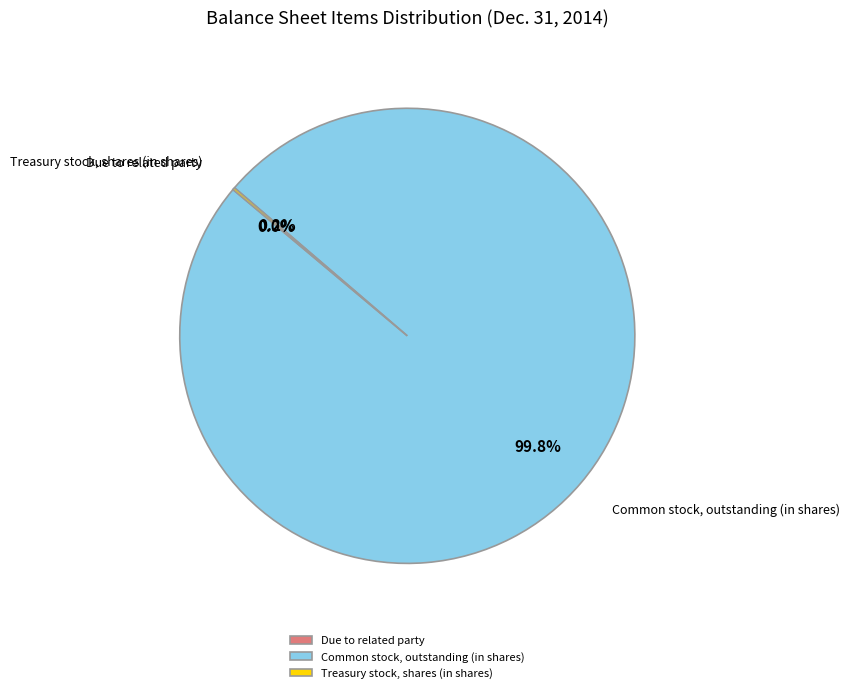

Is there a majority slice in this chart?

Yes